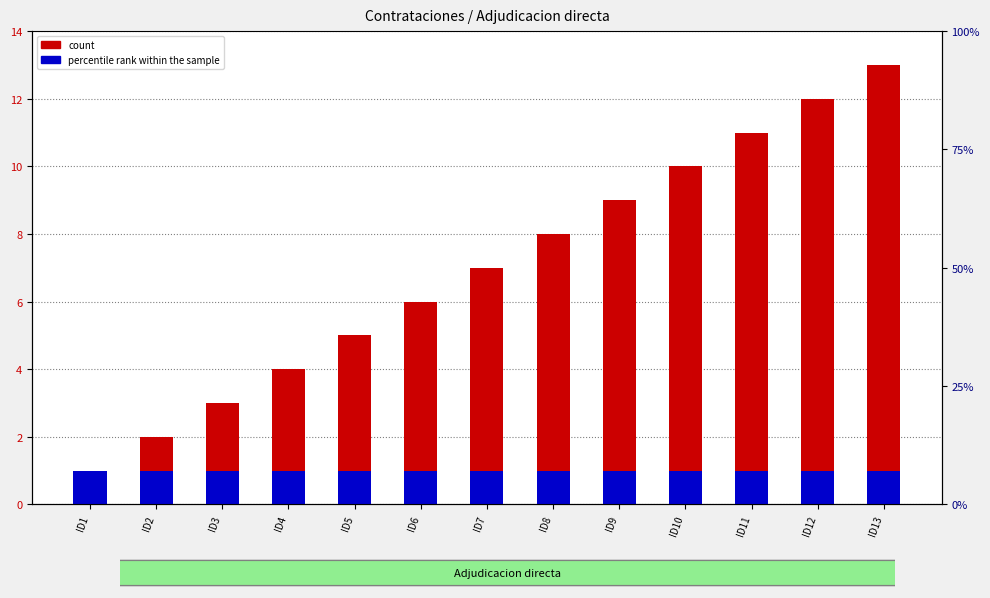

How many bars are there in each group?

2